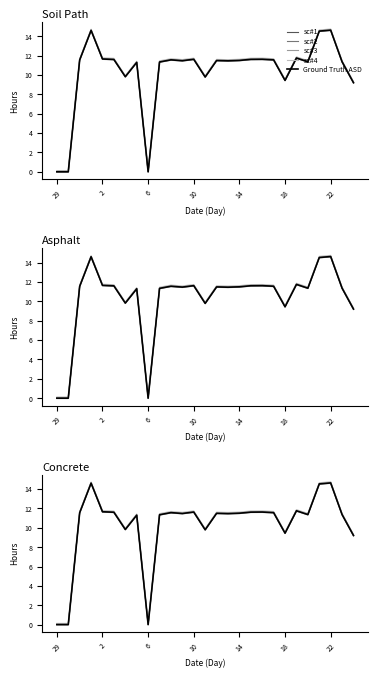

What is the total value across all series at 13?

49.1